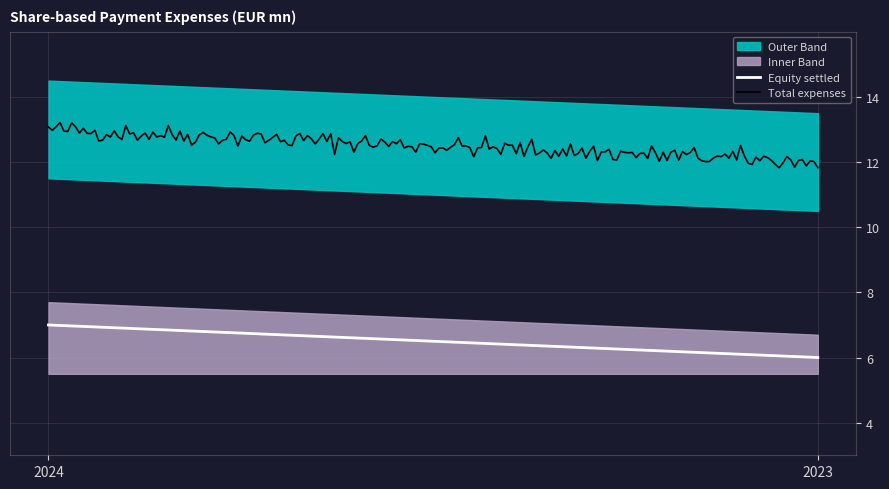

Which label corresponds to the smallest value in the chart?

2024